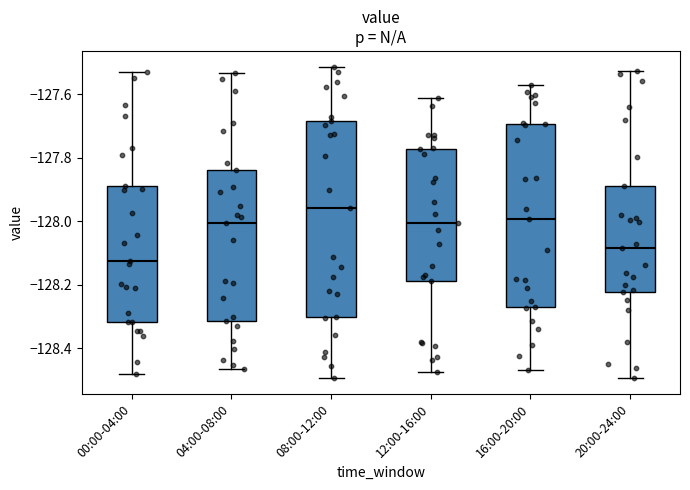

Where is the upper edge of the box for 08:00-12:00 on the y-axis? The values are not printed on the chart, so give them approximately, as read against the axis.

-127.68